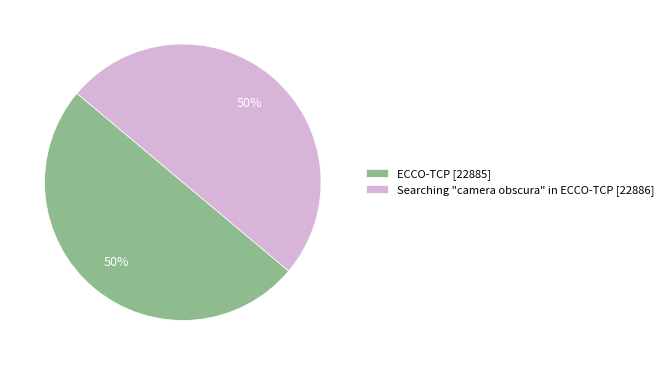

Is it true that Searching "camera obscura" in ECCO-TCP is 60% of the pie?

False